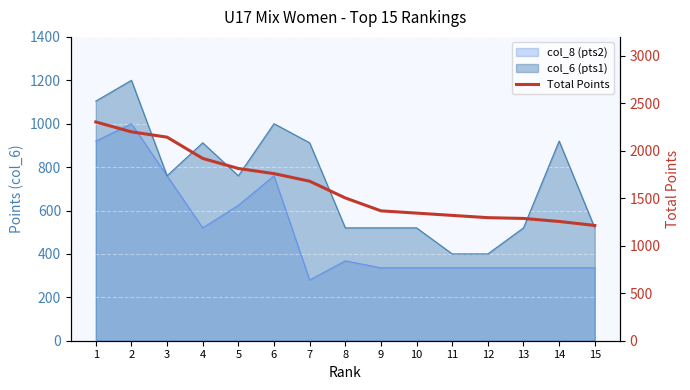

Which has a higher value, 5 or 9?

5